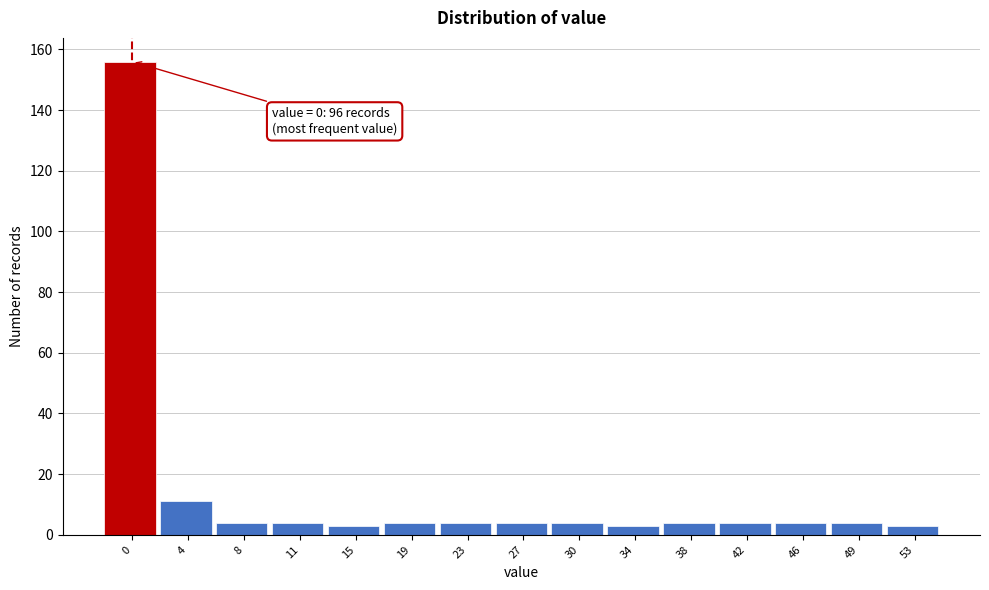

Reading right to left, what are all the values shown in this chart?

53=3	49=4	46=4	42=4	38=4	34=3	30=4	27=4	23=4	19=4	15=3	11=4	8=4	4=11	0=156